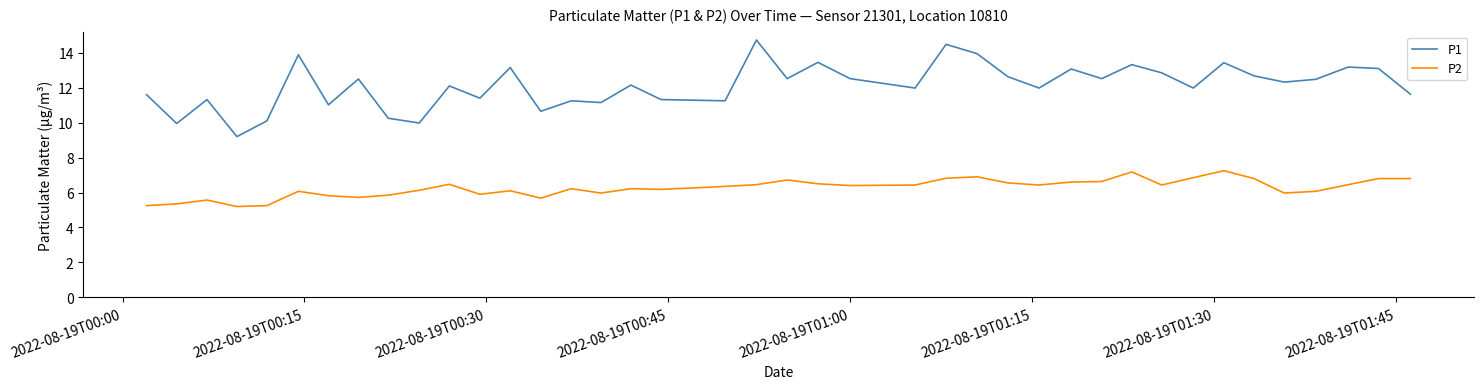

How many lines are shown in the chart?

2